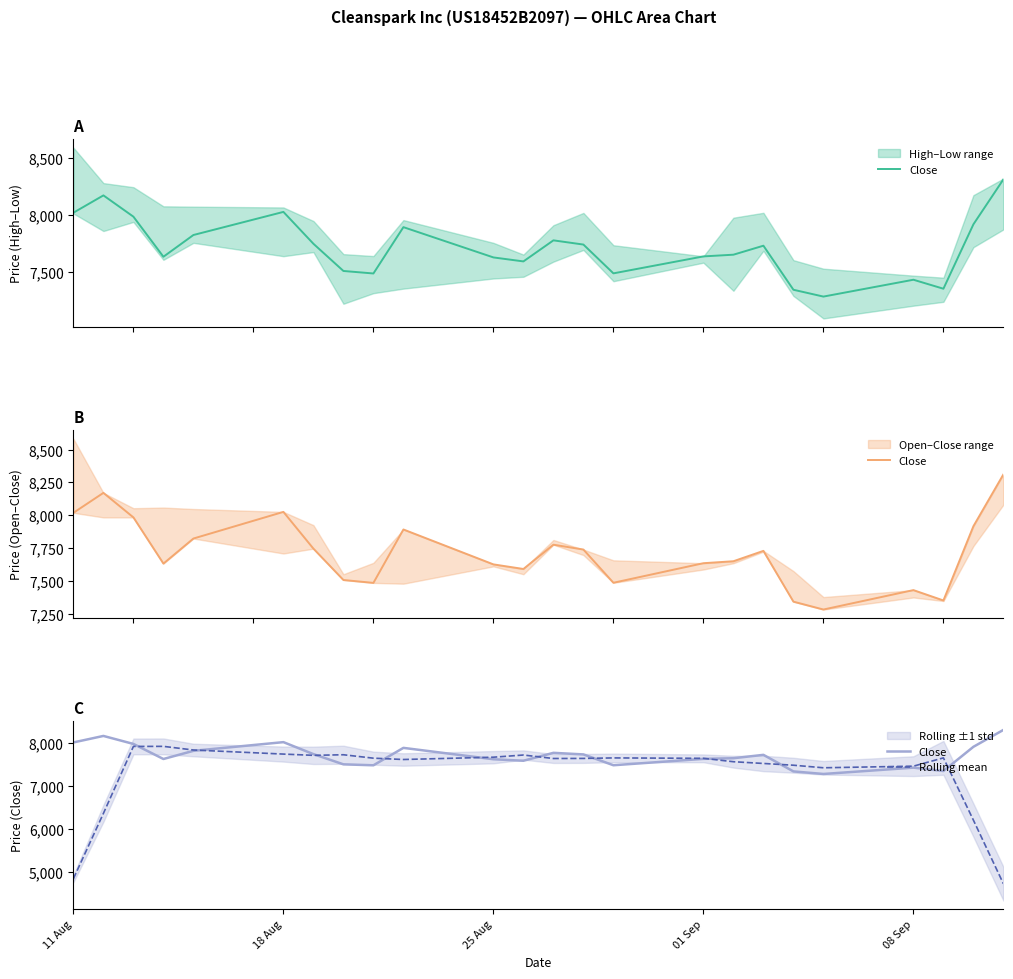

Where does the Close series first go above 7728?

11 Aug